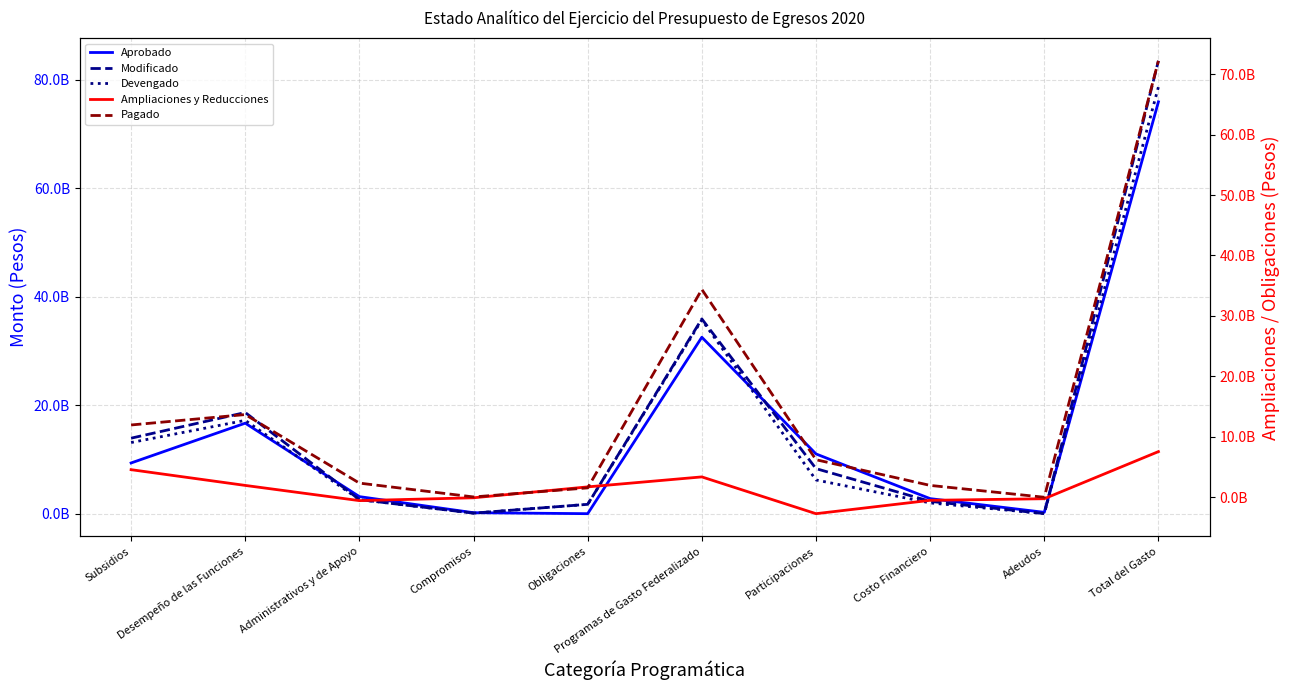

List the labels in order of Devengado value, smallest first.

Adeudos, Compromisos, Obligaciones, Costo Financiero, Administrativos y de Apoyo, Participaciones, Subsidios, Desempeño de las Funciones, Programas de Gasto Federalizado, Total del Gasto